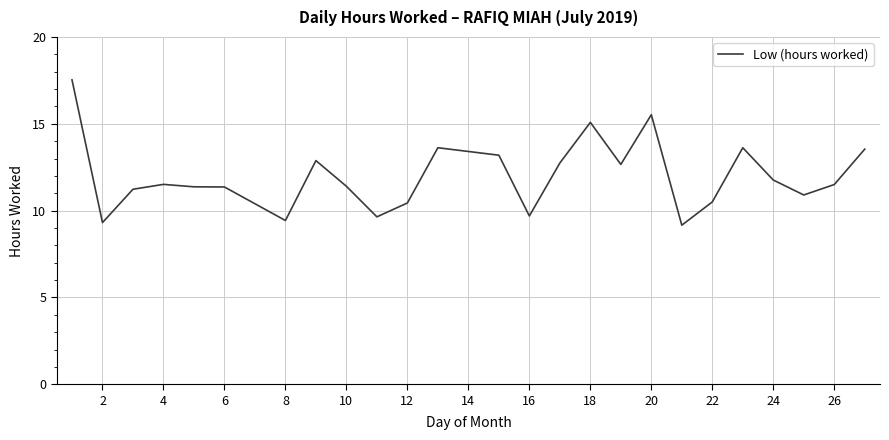

What is the difference between the maximum and minimum values?

8.4